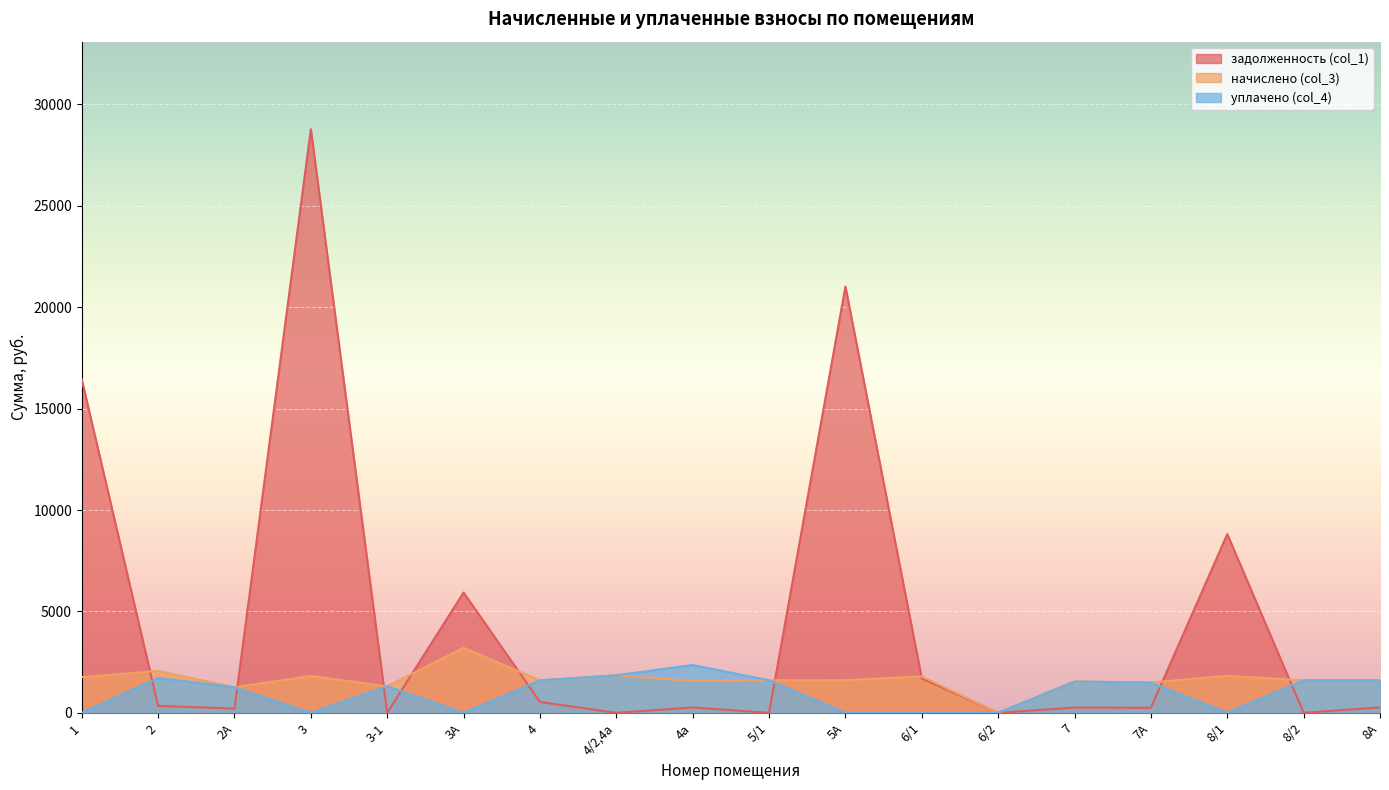

What is the sum of the уплачено (col_4) values at 4/2,4а and 8/1?

1851.1